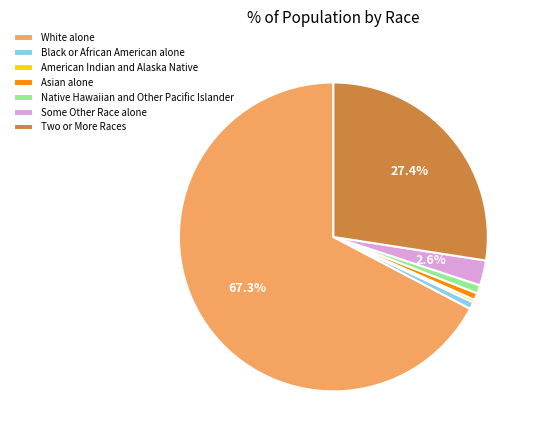

Is it true that White alone is 67% of the pie?

True